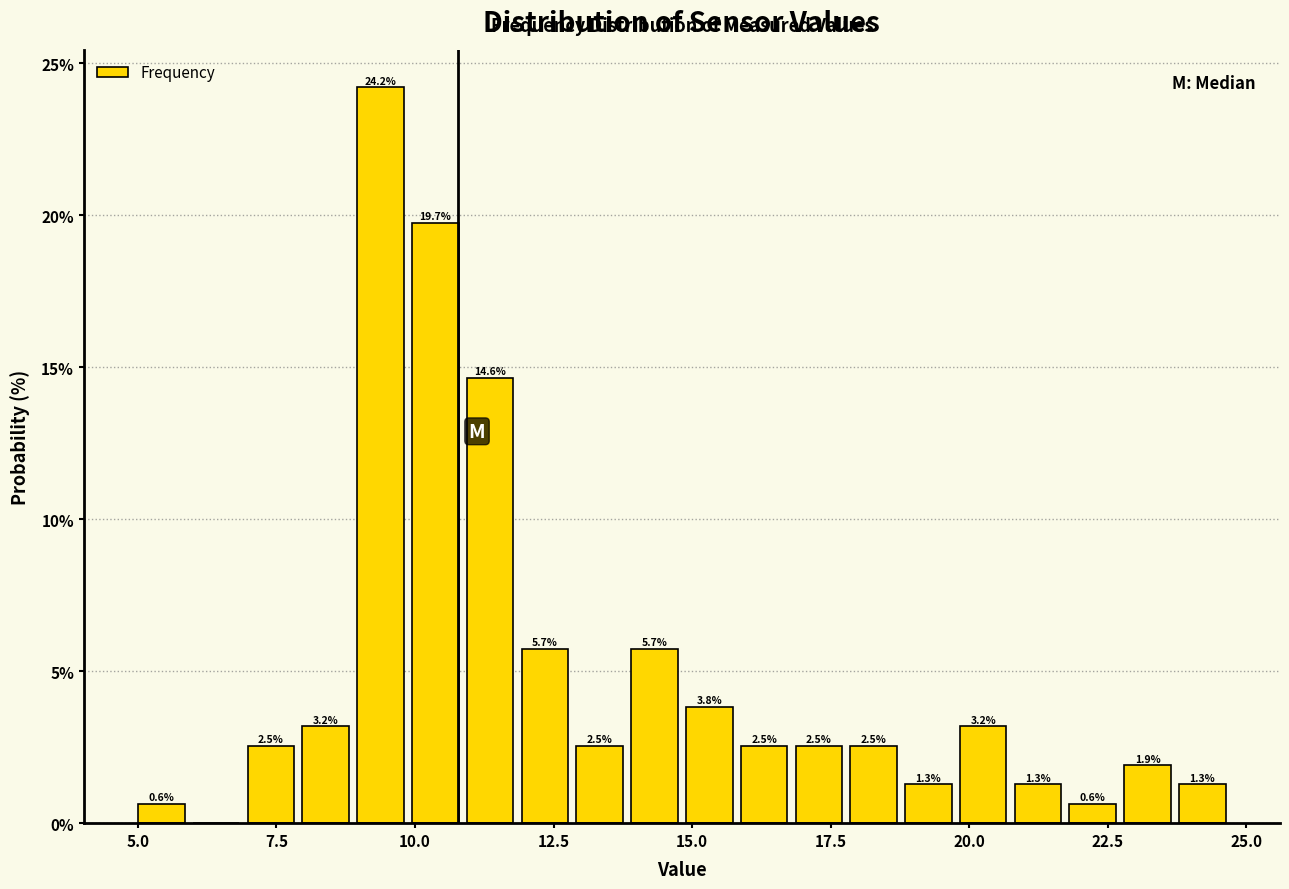

Read against the x-axis, roughly where is the centre of the tallest bar?

9.5